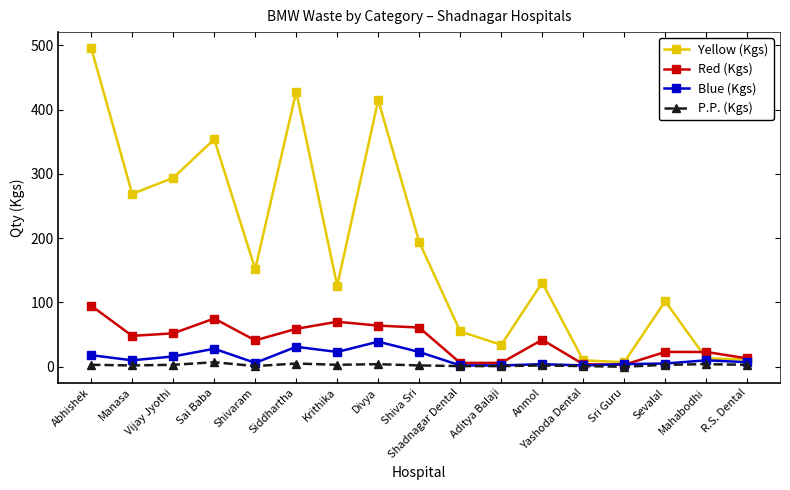

What is the label of the 11th point from the right?

Krithika